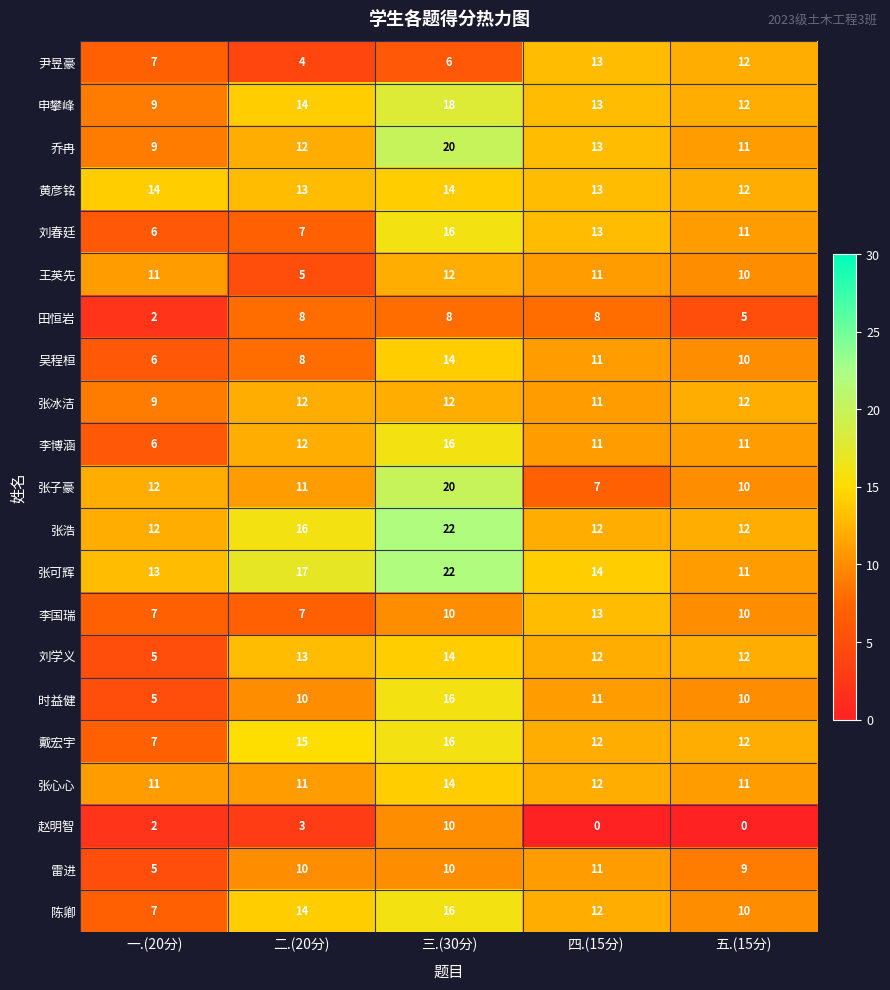

What is the difference between the second highest and second lowest values in the 田恒岩 series?

3